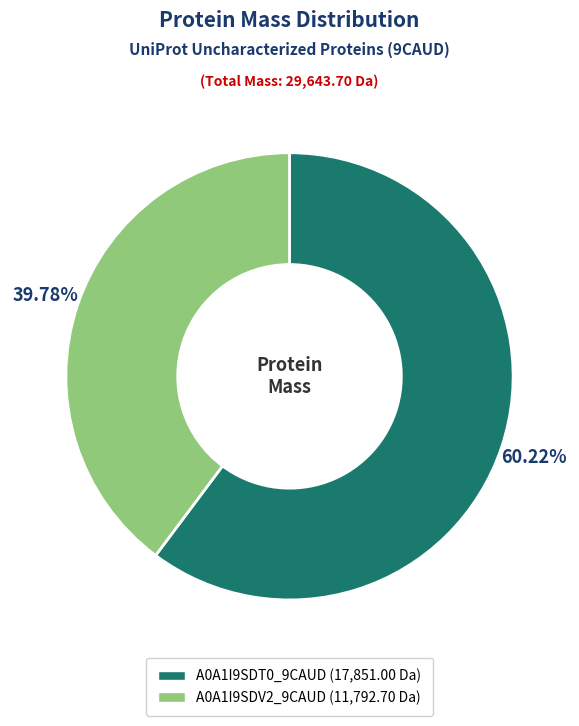

To the nearest percent, what portion does A0A1I9SDV2_9CAUD represent?

40%